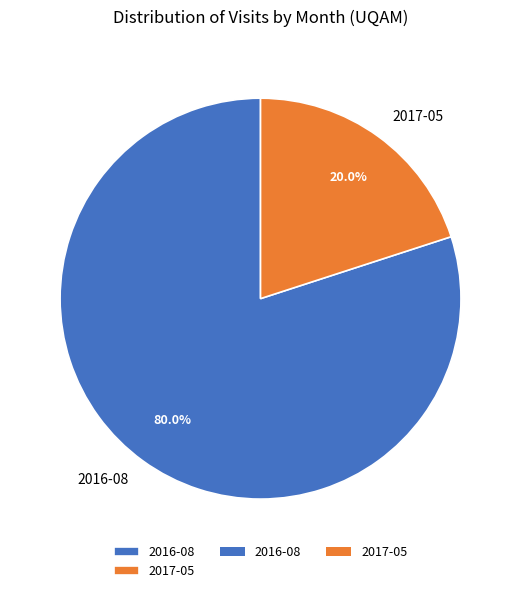

Which has a higher value, 2017-05 or 2016-08?

2016-08